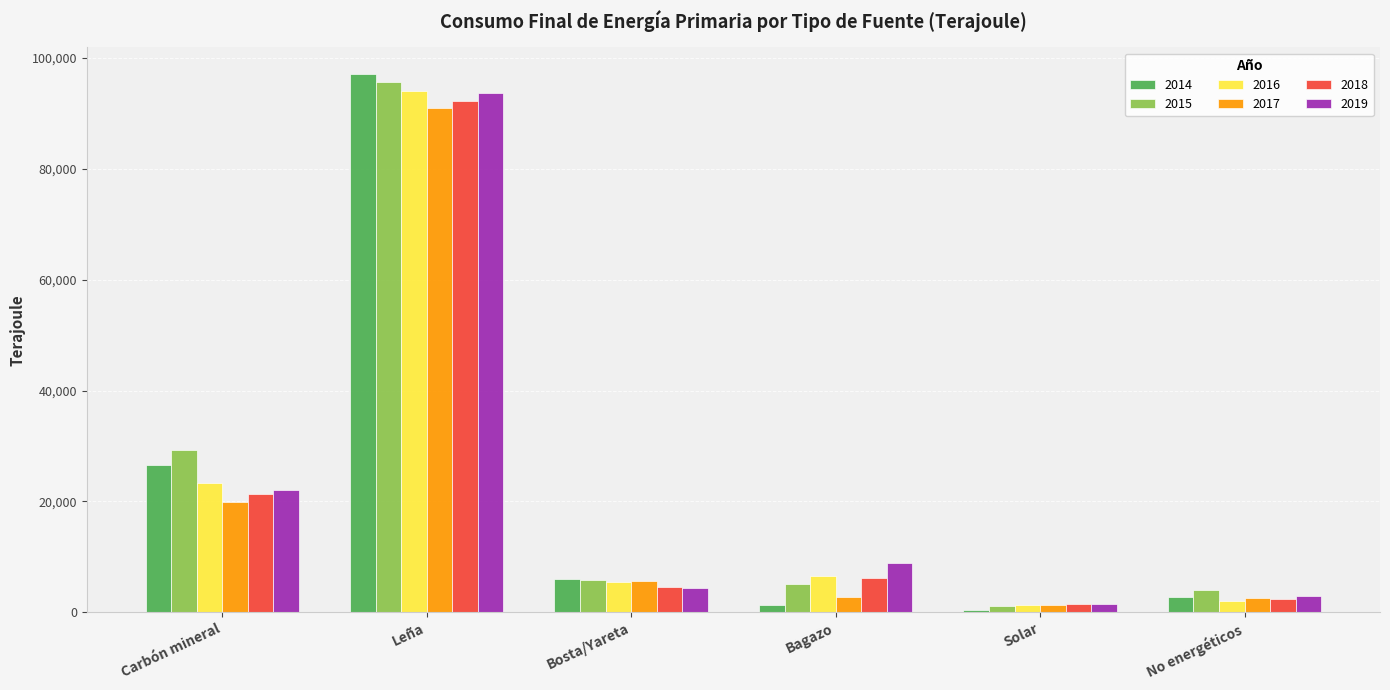

List the labels in order of 2019 value, largest first.

Leña, Carbón mineral, Bagazo, Bosta/Yareta, No energéticos, Solar